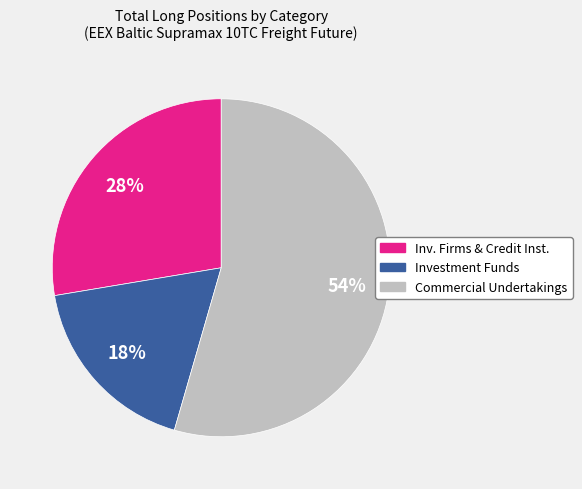

To the nearest percent, what is the average slice percentage?

33%